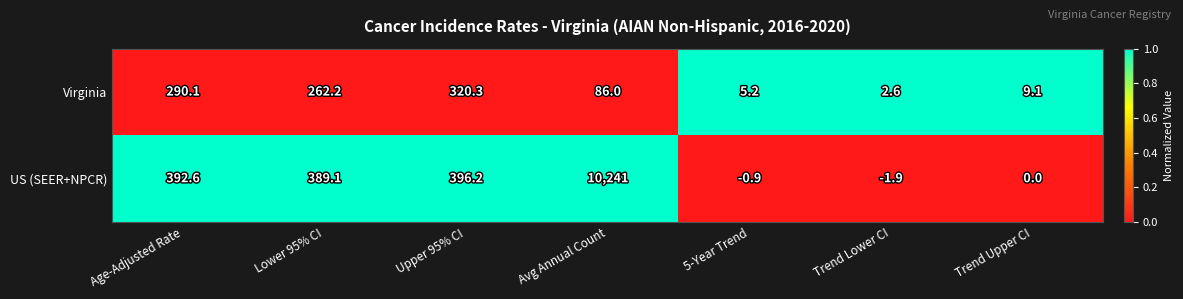

What value does the Virginia series have at Avg Annual Count?

86.0